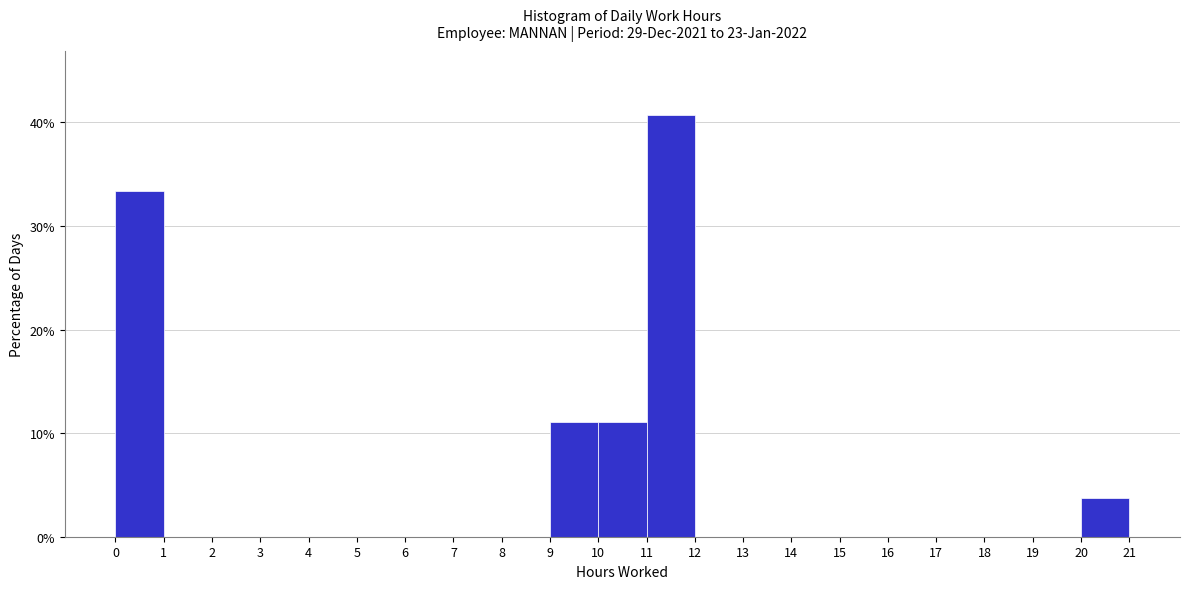

What is the height of the bar covering 9 to 10 on the x-axis? The values are not printed on the chart, so give them approximately, as read against the axis.

11